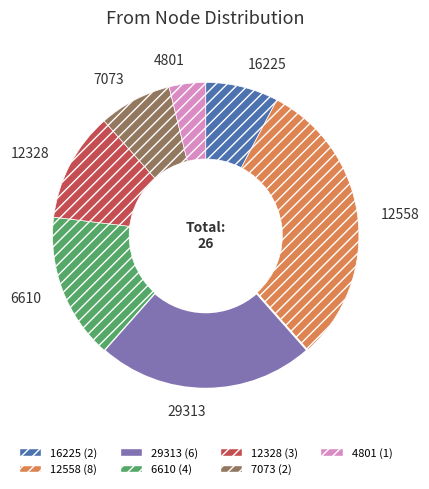

Count the number of slices in the pie.

7